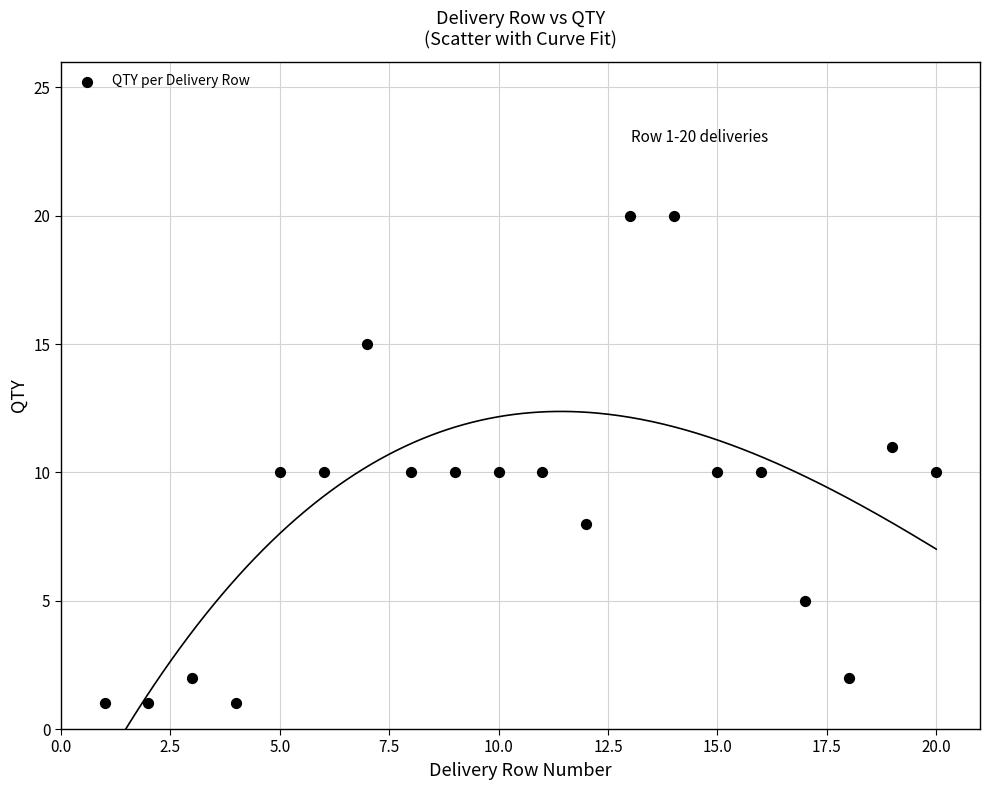

What is the range of X values (max minus min)?

19